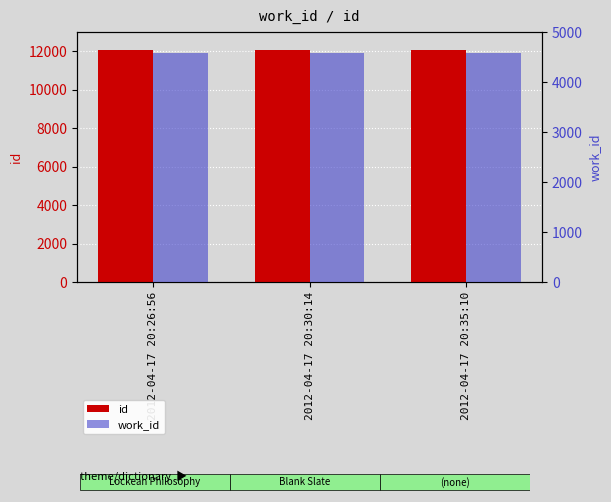

What is the difference between the id values at 2012-04-17 20:35:10 and 2012-04-17 20:30:14?

2